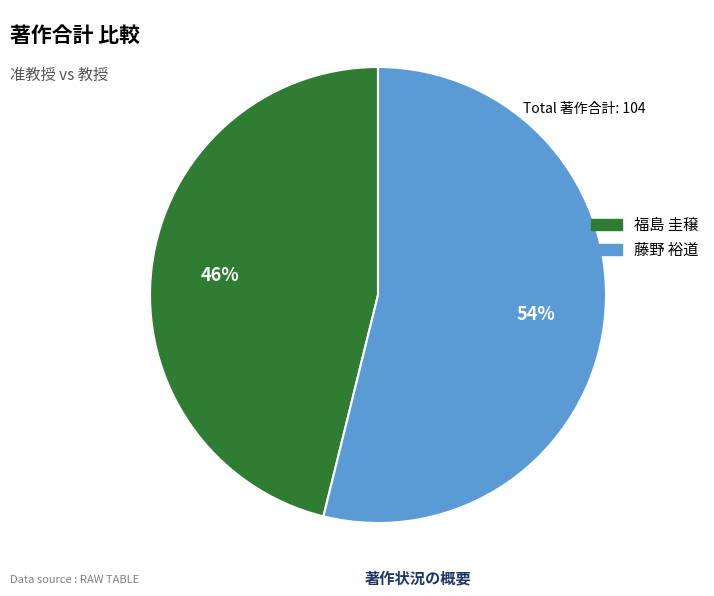

The 藤野 裕道 slice represents 54% of the pie. True or false?

True